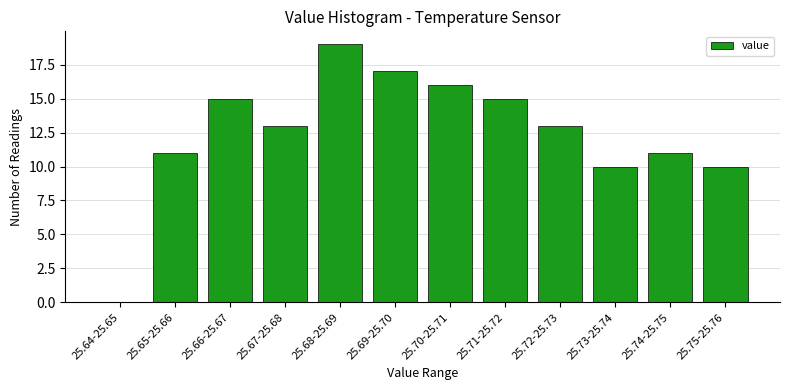

Reading right to left, extract all data points from this chart.

25.75-25.76=10	25.74-25.75=11	25.73-25.74=10	25.72-25.73=13	25.71-25.72=15	25.70-25.71=16	25.69-25.70=17	25.68-25.69=19	25.67-25.68=13	25.66-25.67=15	25.65-25.66=11	25.64-25.65=0